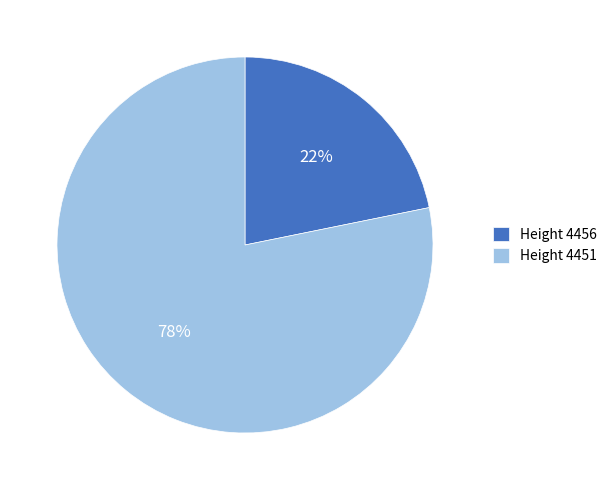

True or false: Height 4451 accounts for 84% of the total.

False